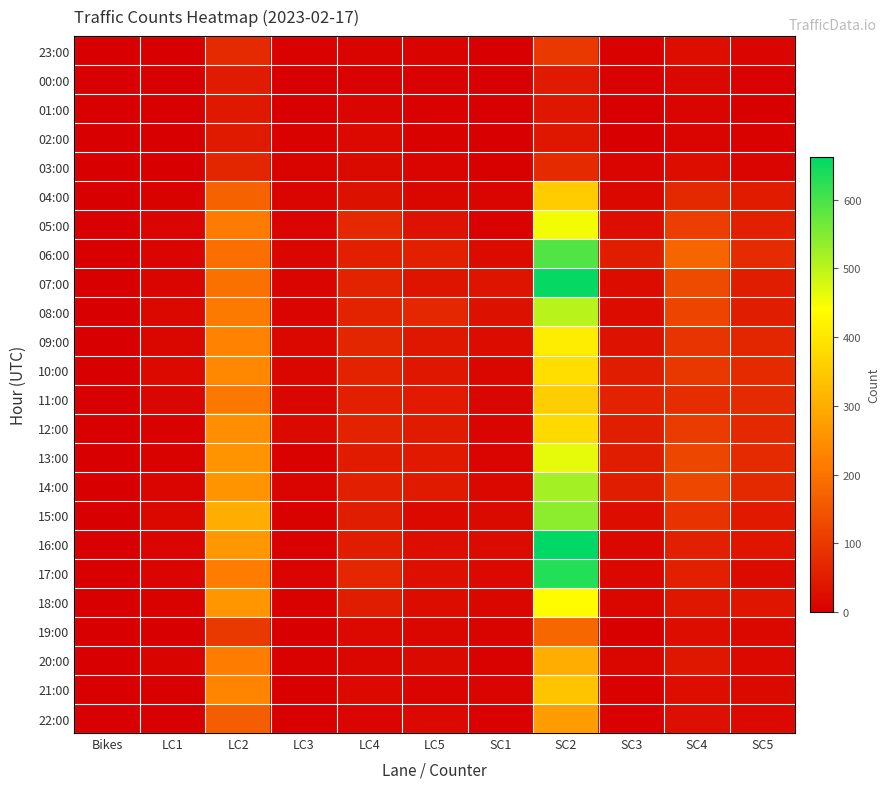

What is the greatest value displayed?

662